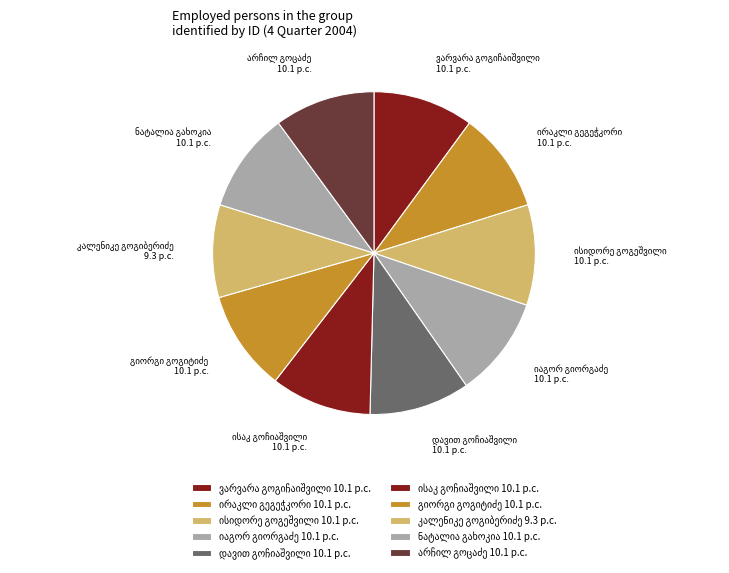

Is there a majority slice in this chart?

No